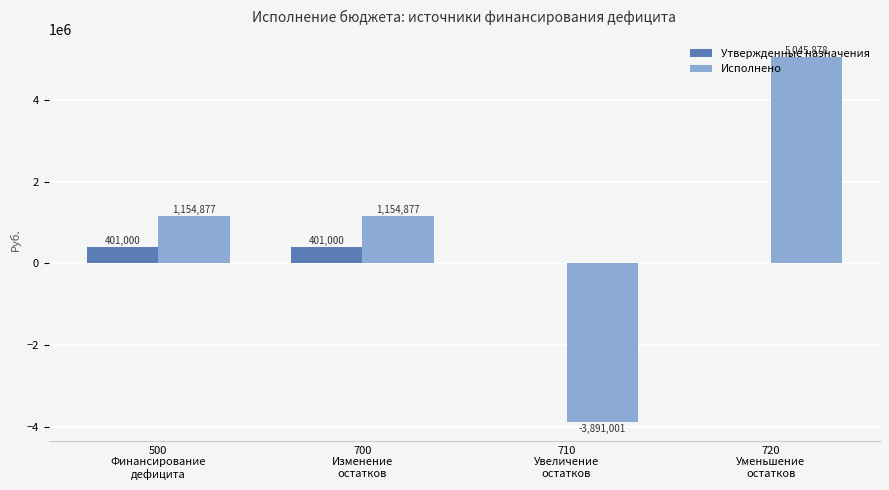

Which label corresponds to the largest value in the chart?

720
Уменьшение
остатков